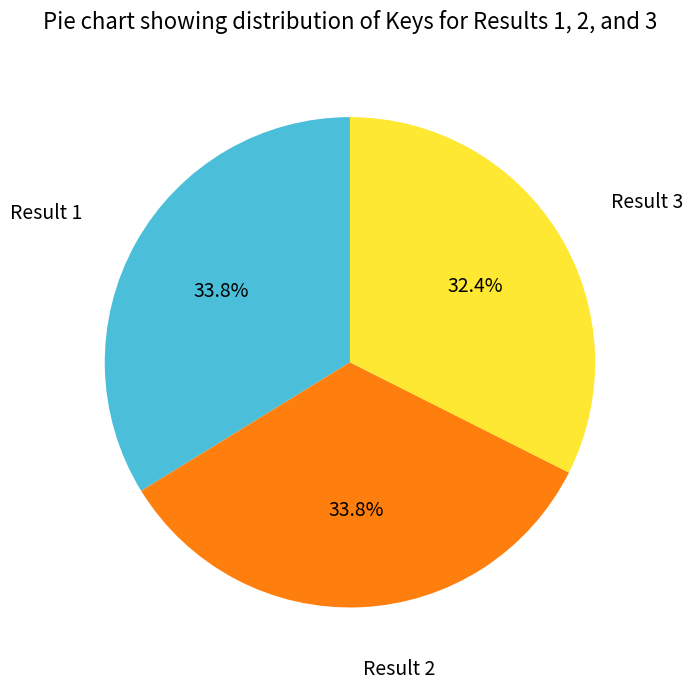

Which slice is the smallest?

Result 3